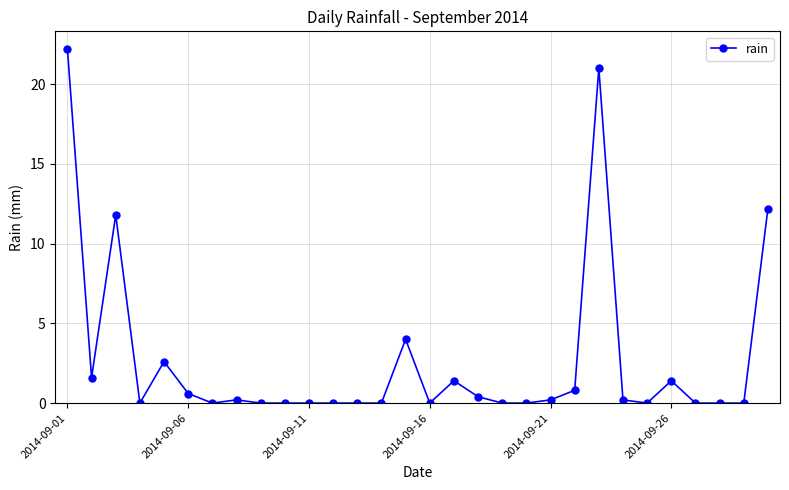

Does the chart have visible grid lines?

Yes